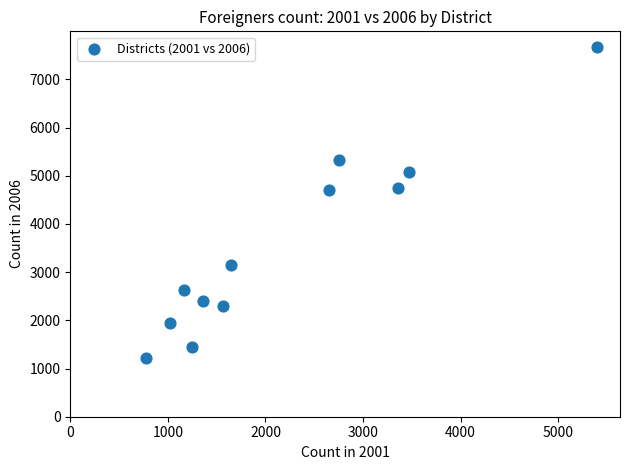

What is the average Y value?

3549